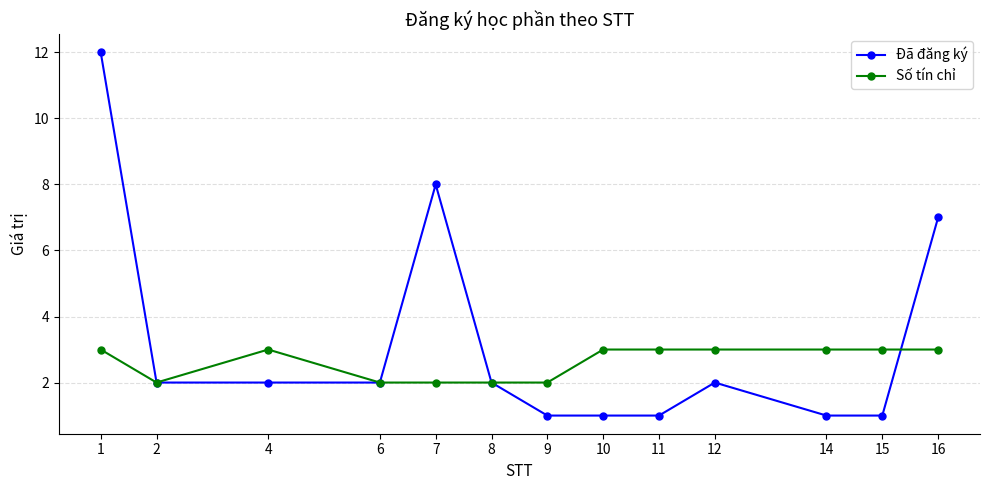

Which series has the widest spread of values?

Đã đăng ký